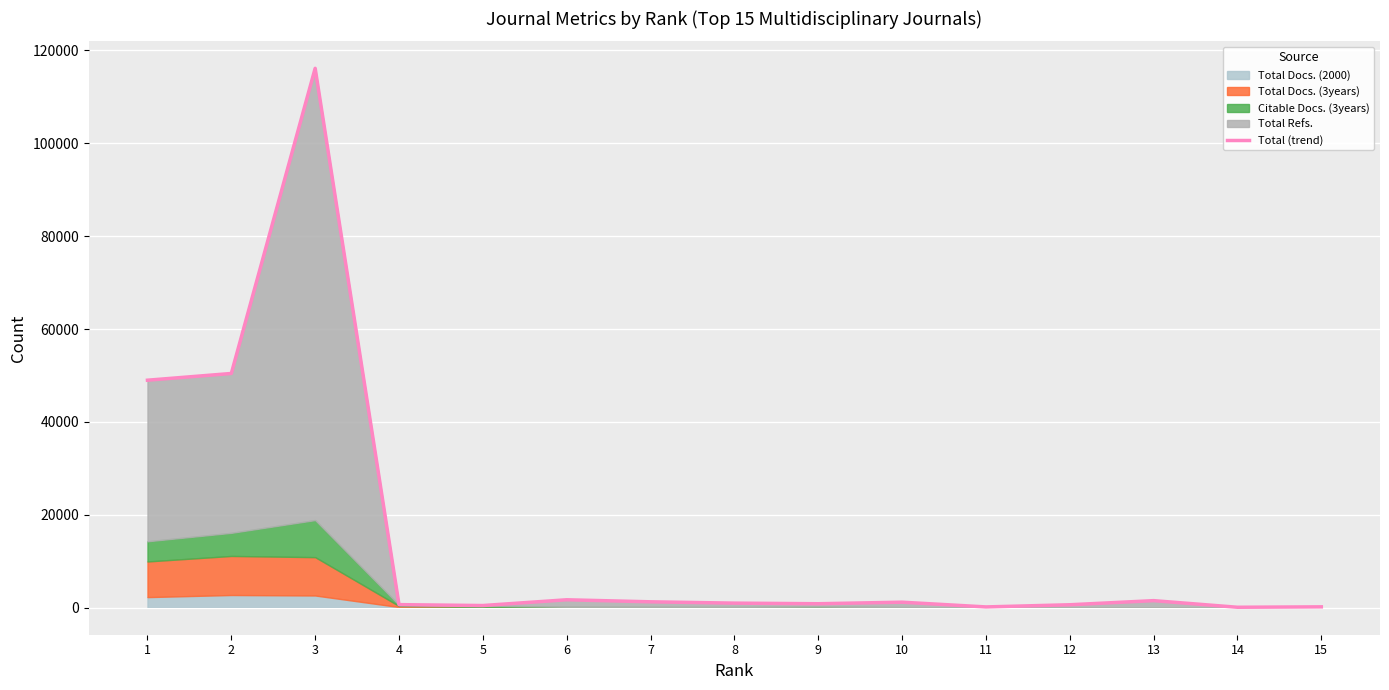

True or false: the data has more than 2 interior local peaks.

True